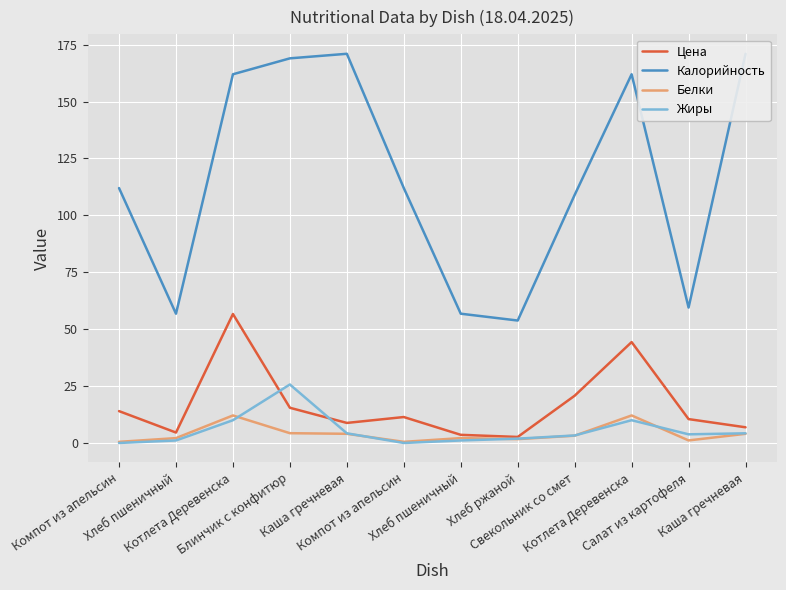

At how many categories does at least one series exceed 142?

5